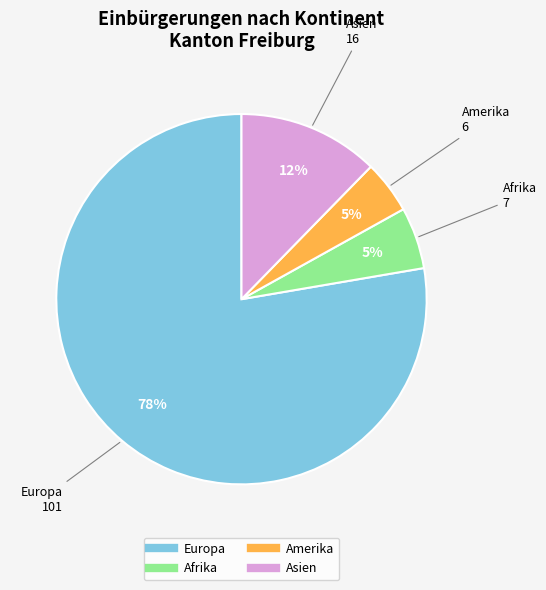

To the nearest percent, what is the difference between the Europa and Amerika slice percentages?

73%